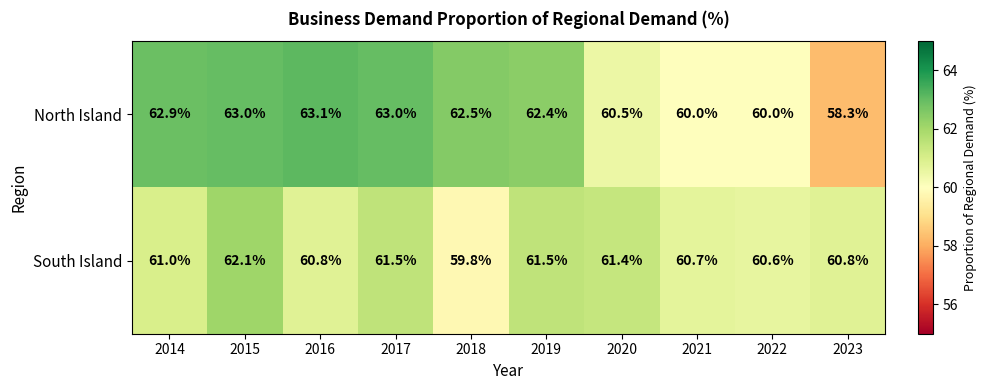

The South Island series shows 86.8 at 2021. True or false?

False